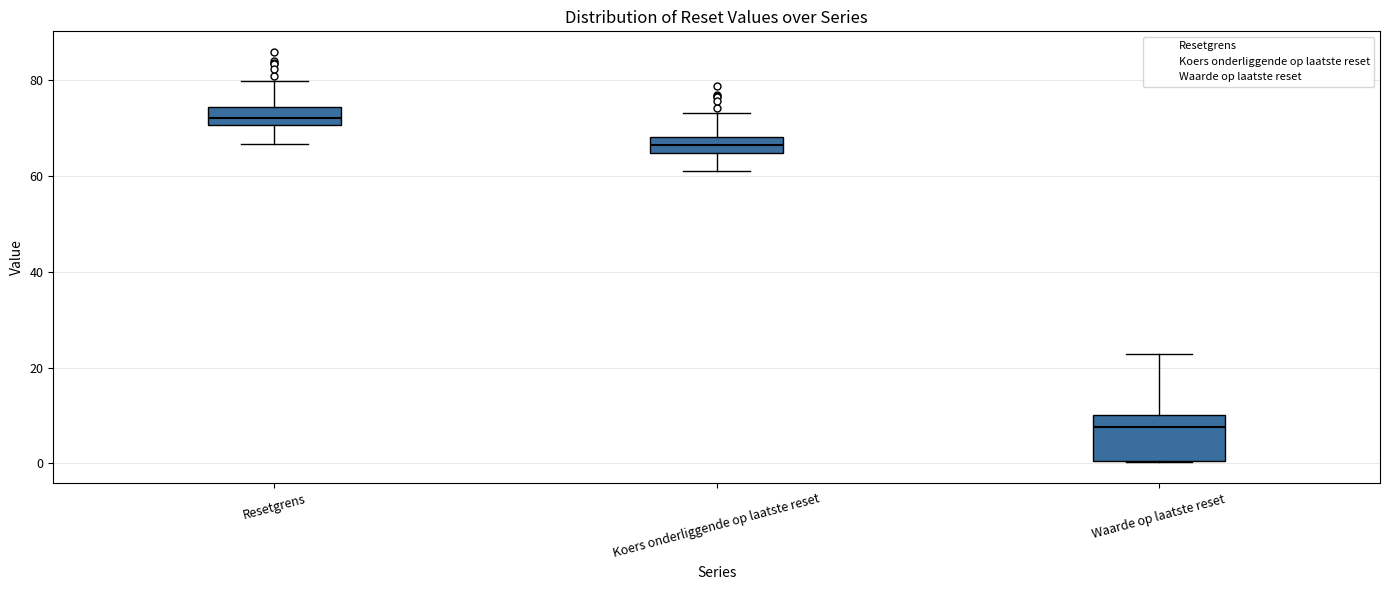

Which box's median line is the lowest?

Waarde op laatste reset